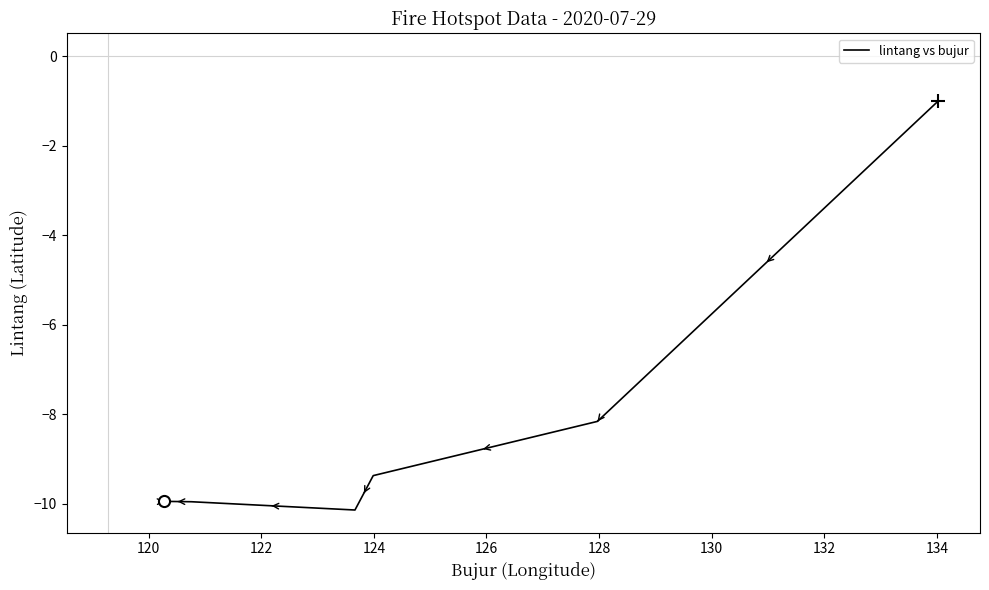

How many categories are shown in the chart?

8